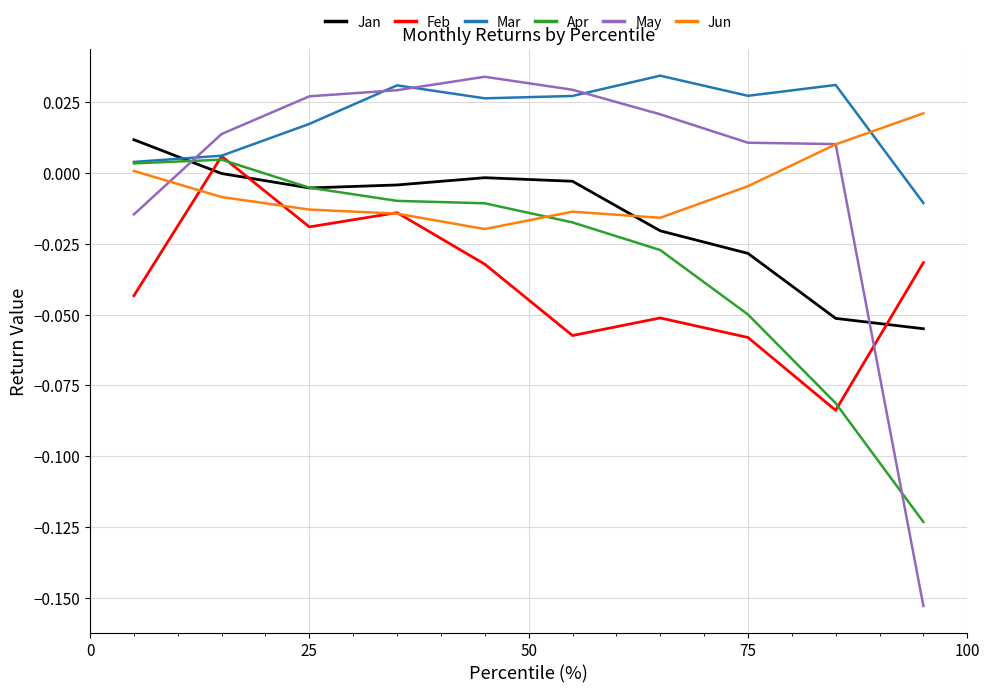

How many lines are shown in the chart?

6